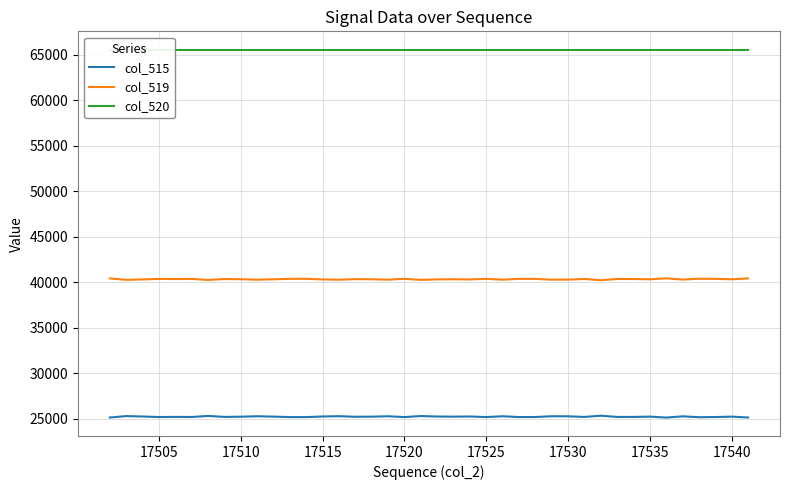

What is the highest value of the col_519 series?

40417